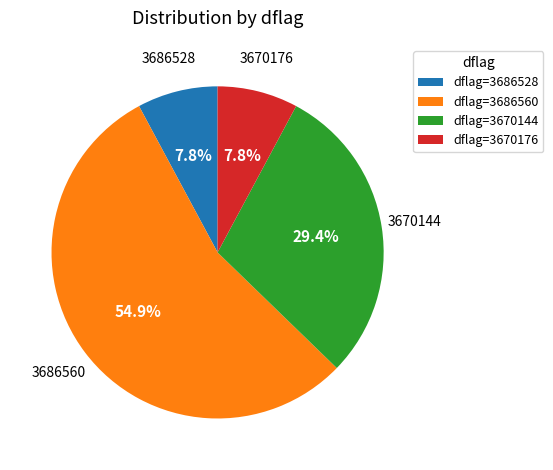

Combined, do dflag=3670176 and dflag=3686528 account for over 50%?

No